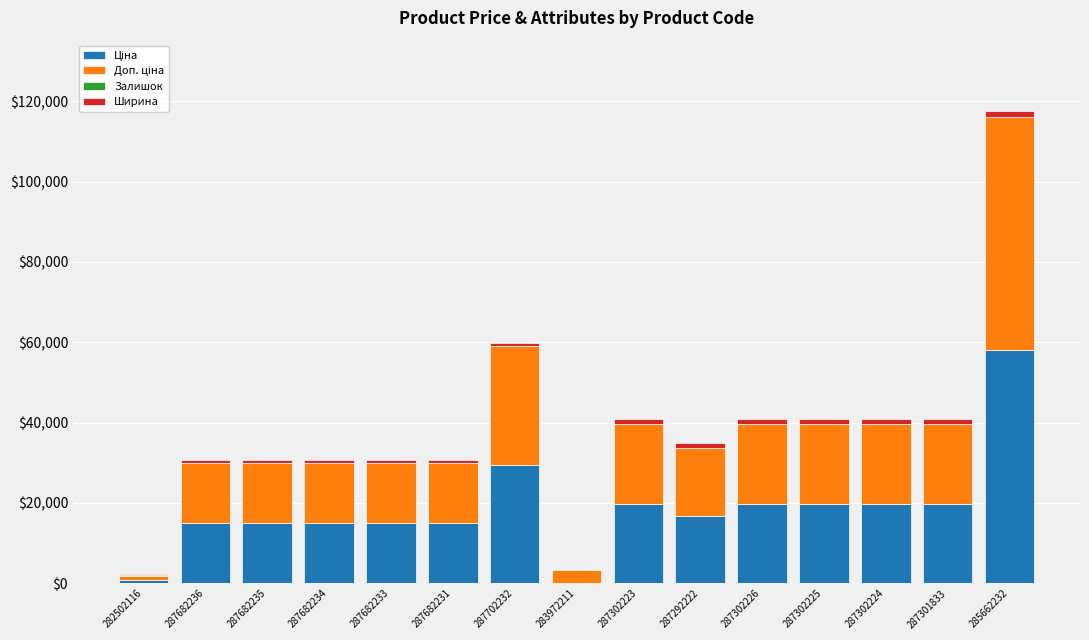

At which category is the sum across all series the highest?

285662232